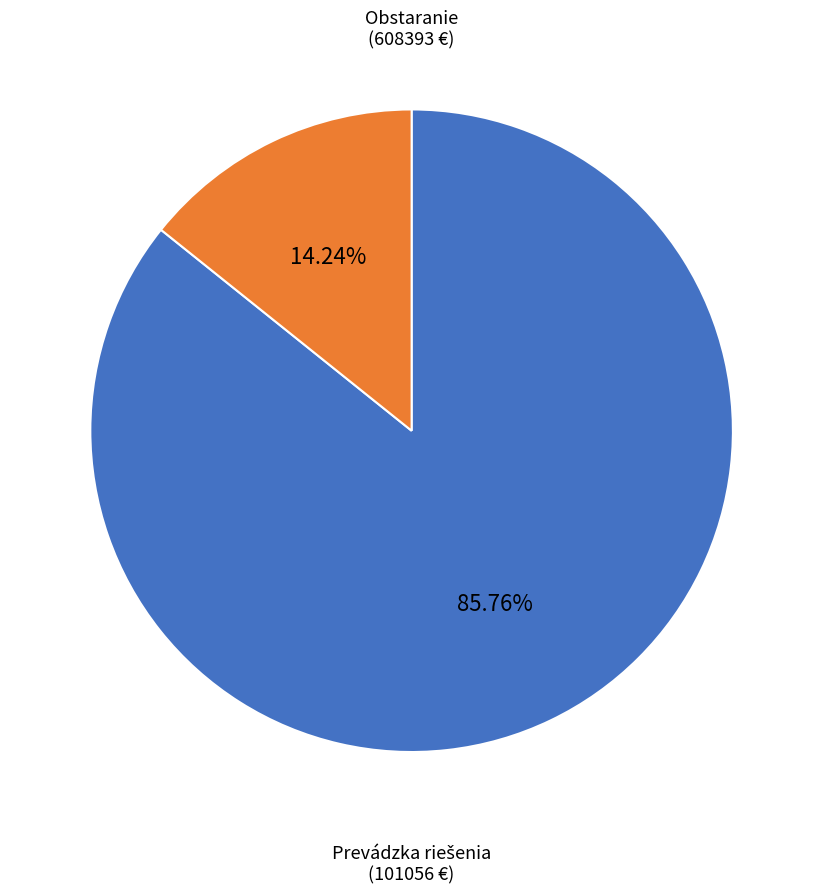

Is there any slice that represents more than half of the pie?

Yes